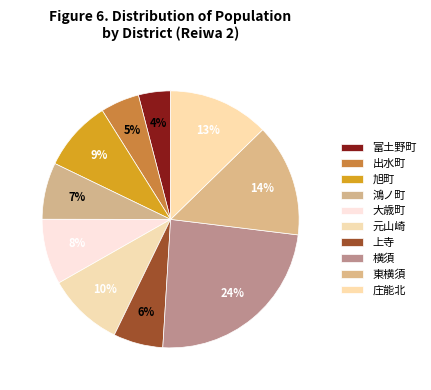

Count the number of slices in the pie.

10